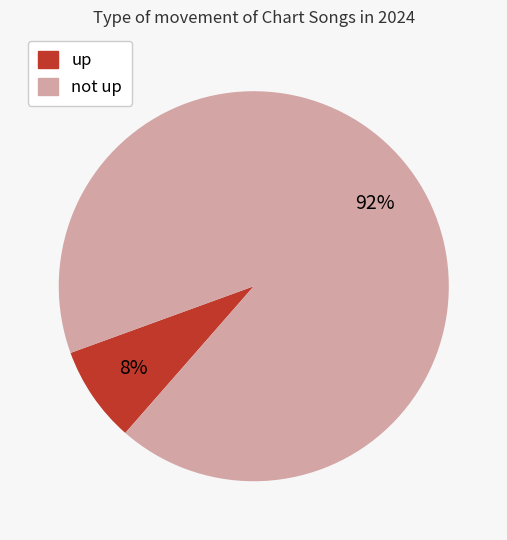

The up slice represents 21% of the pie. True or false?

False